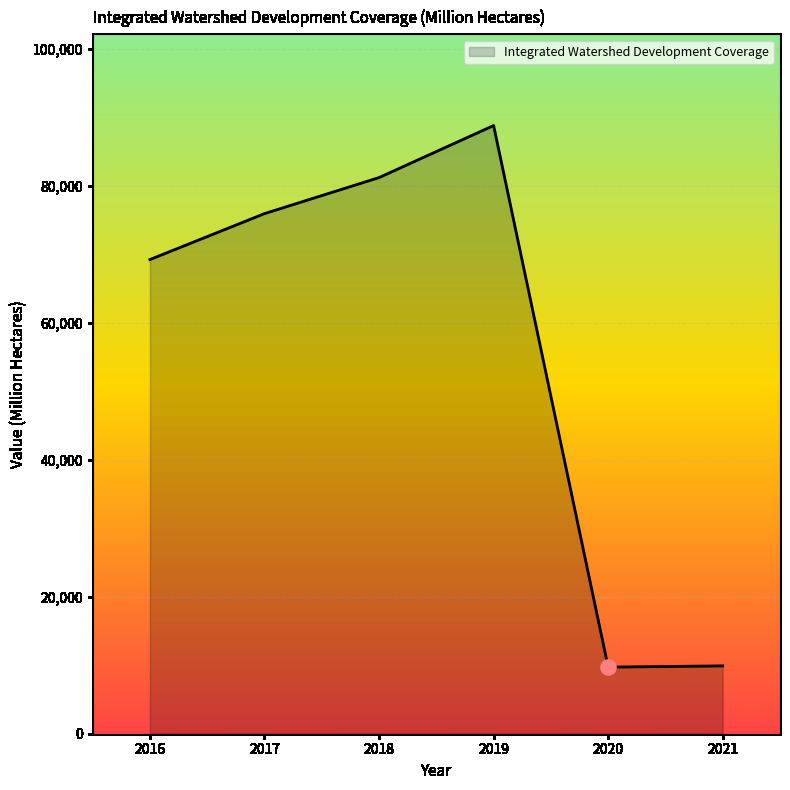

Which has a higher value, 2020 or 2019?

2019